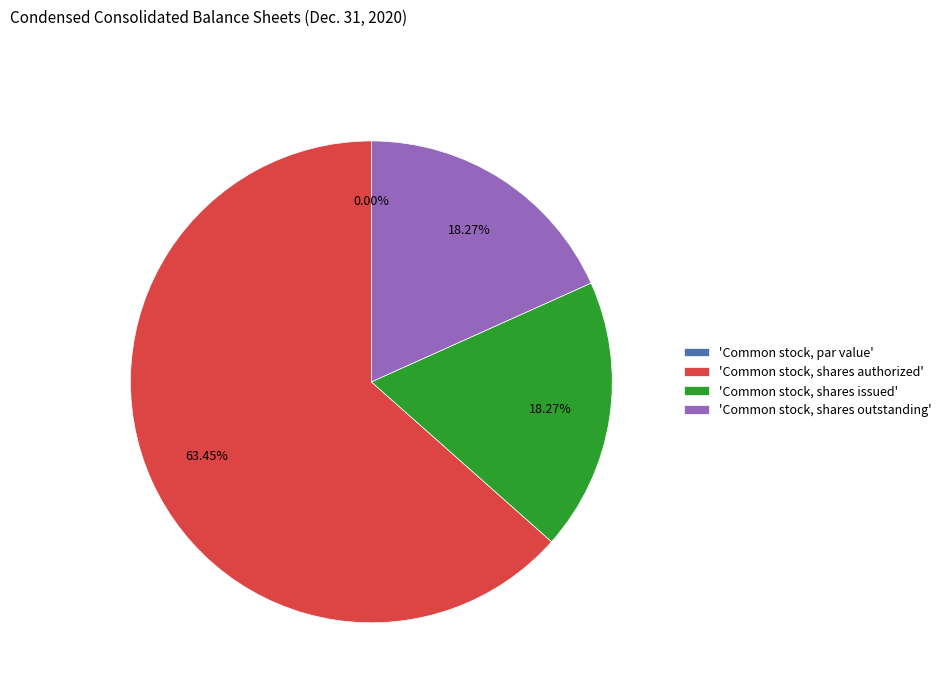

Which slice is the largest?

'Common stock, shares authorized'